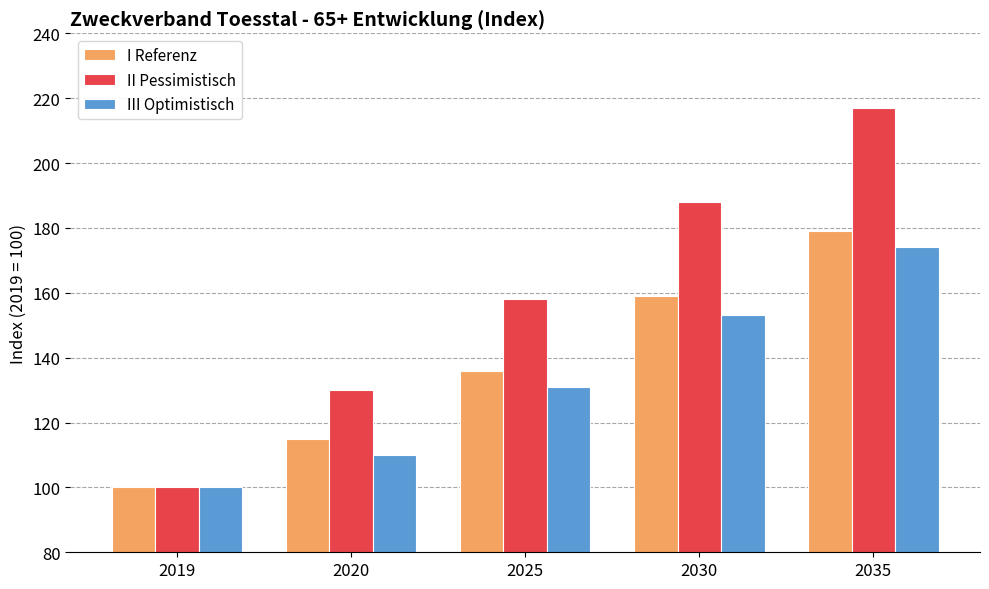

Which category has the highest value in the II Pessimistisch series?

2035